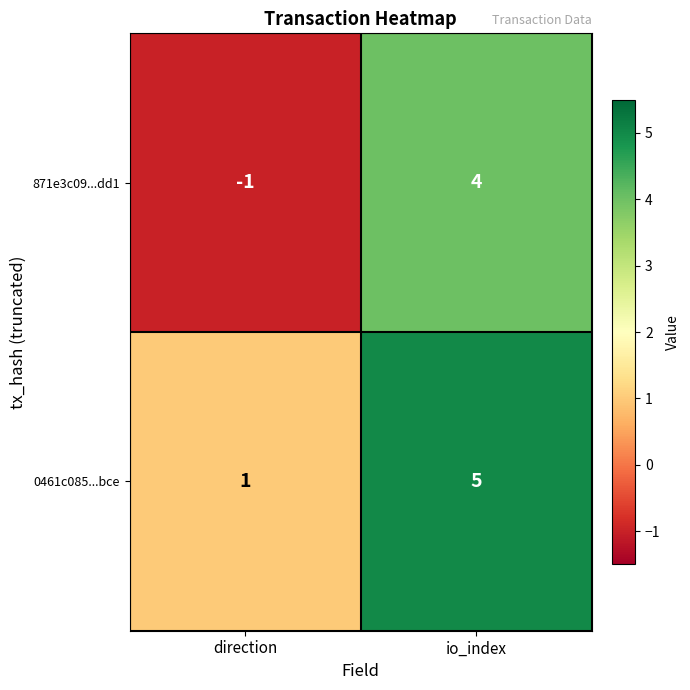

The value of 871e3c09...dd1 at direction is -1. True or false?

True